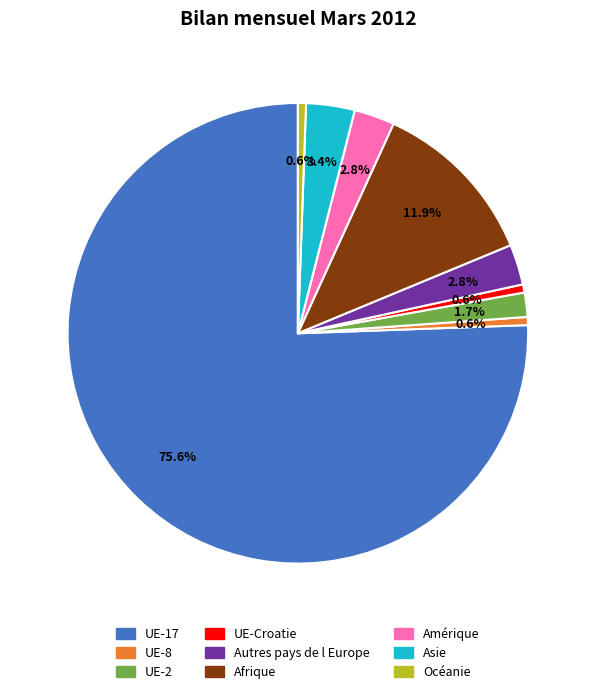

Is there any slice that represents more than half of the pie?

Yes